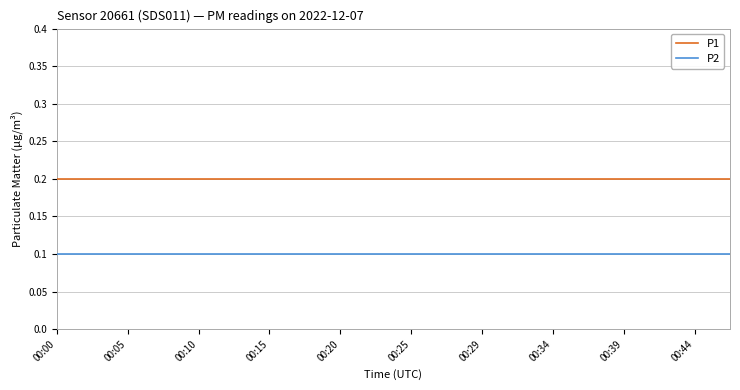

True or false: P2 and P1 cross at least once.

False